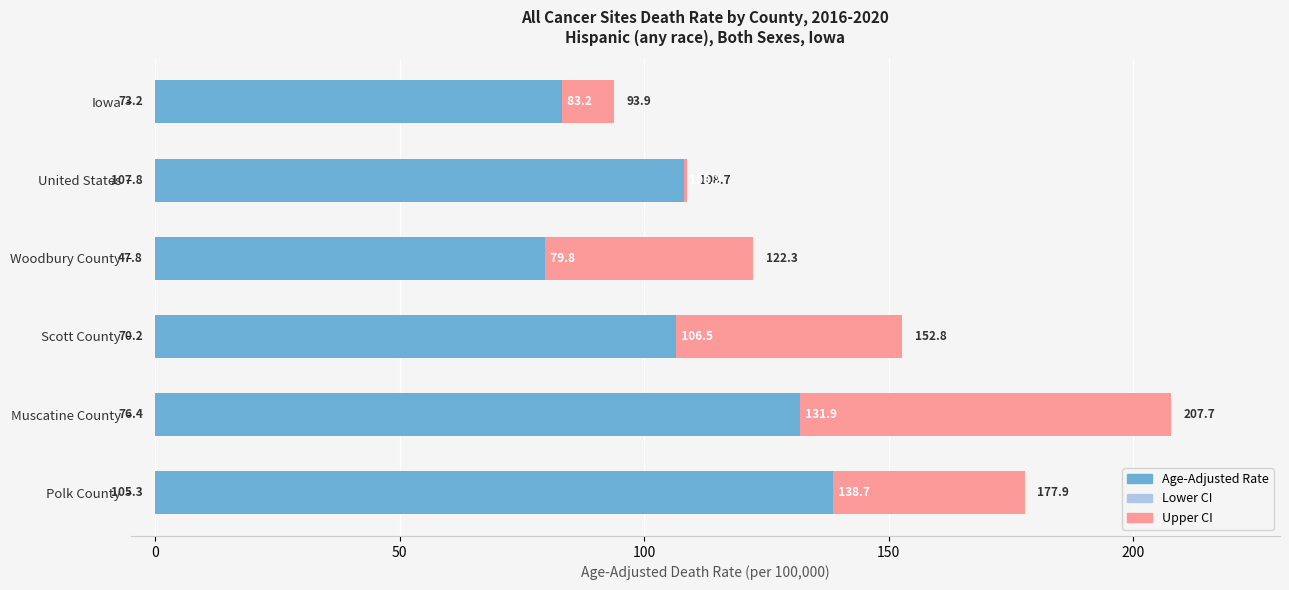

What position from the right is United States?

5